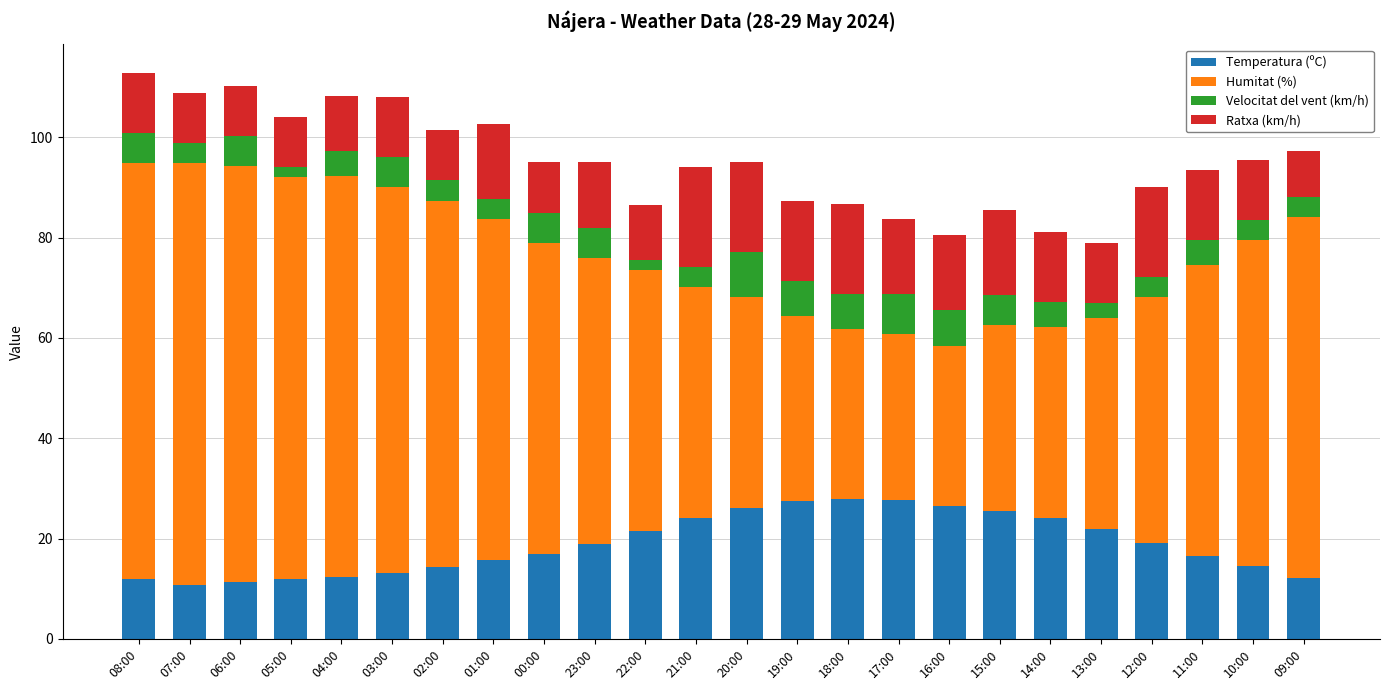

Is it true that Temperatura (ºC) equals 18.0 at 18:00?

False